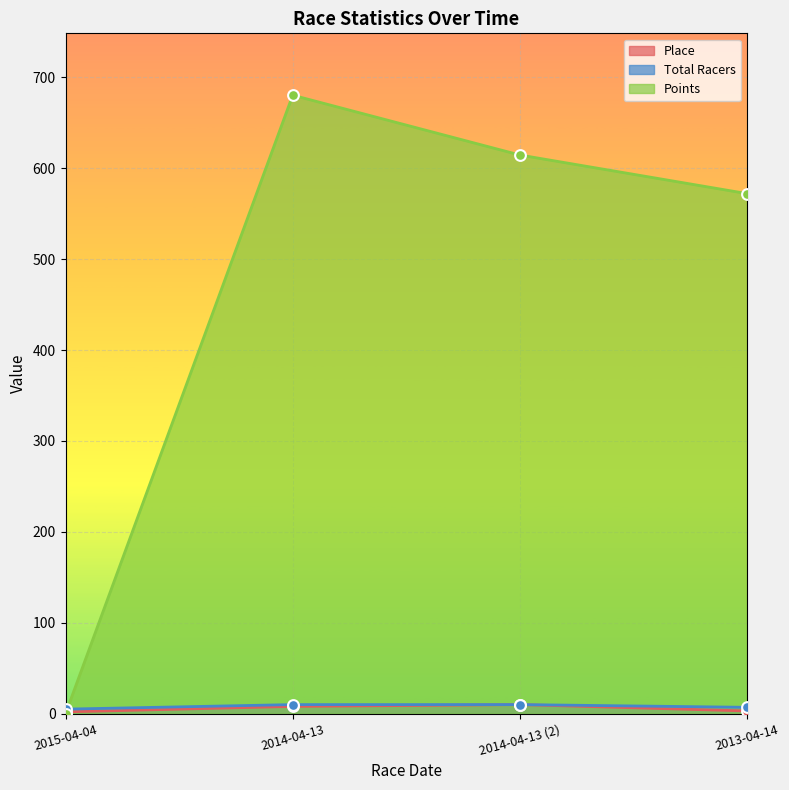

Which series has the widest spread of Y values?

Points